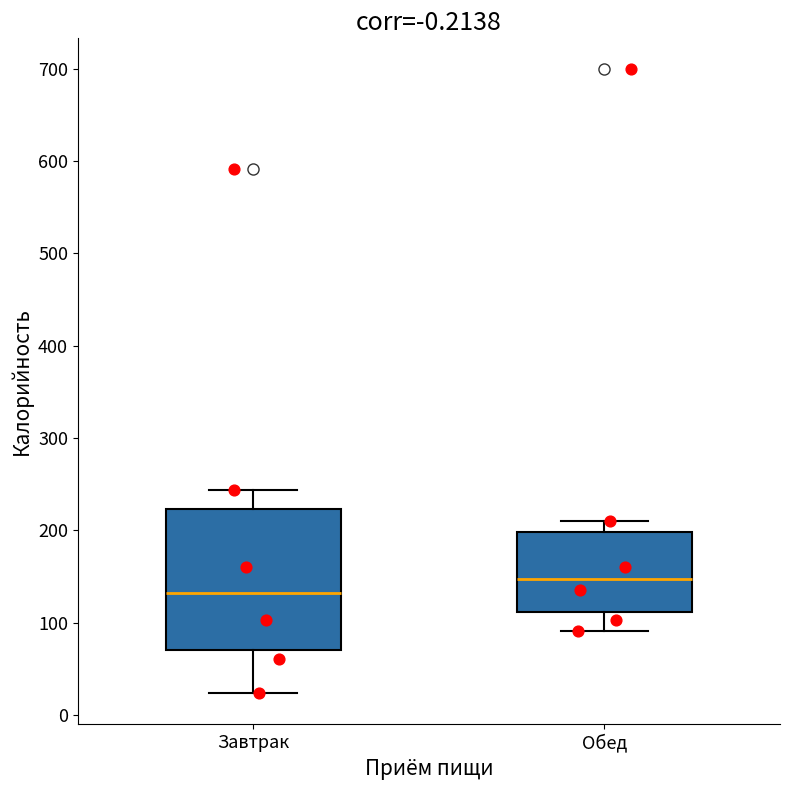

Which box has the highest median line?

Обед